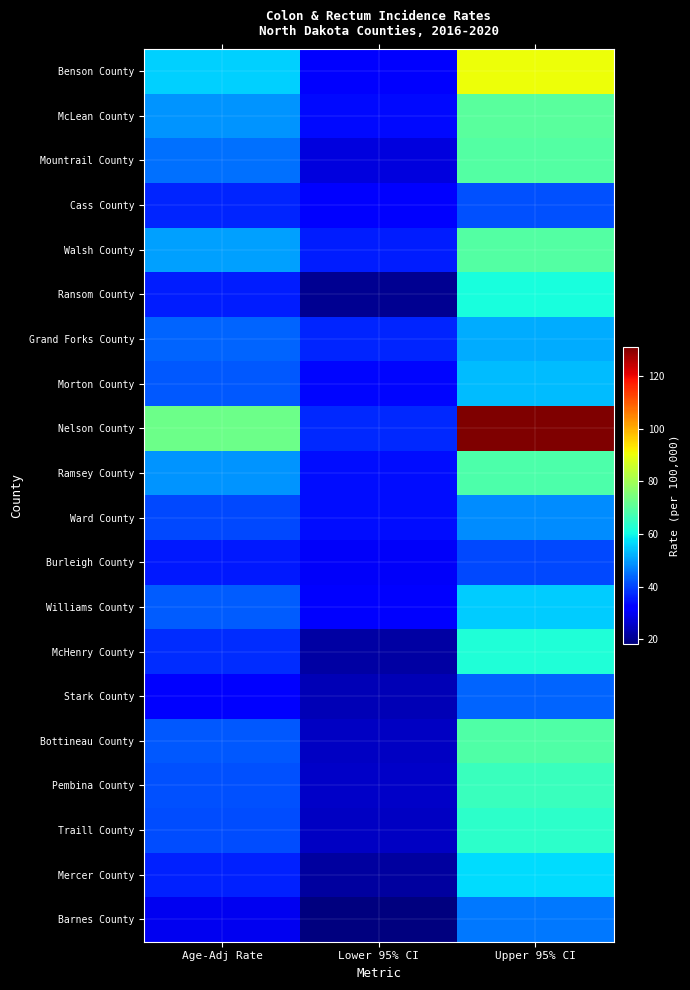

What is the smallest value displayed?

18.4